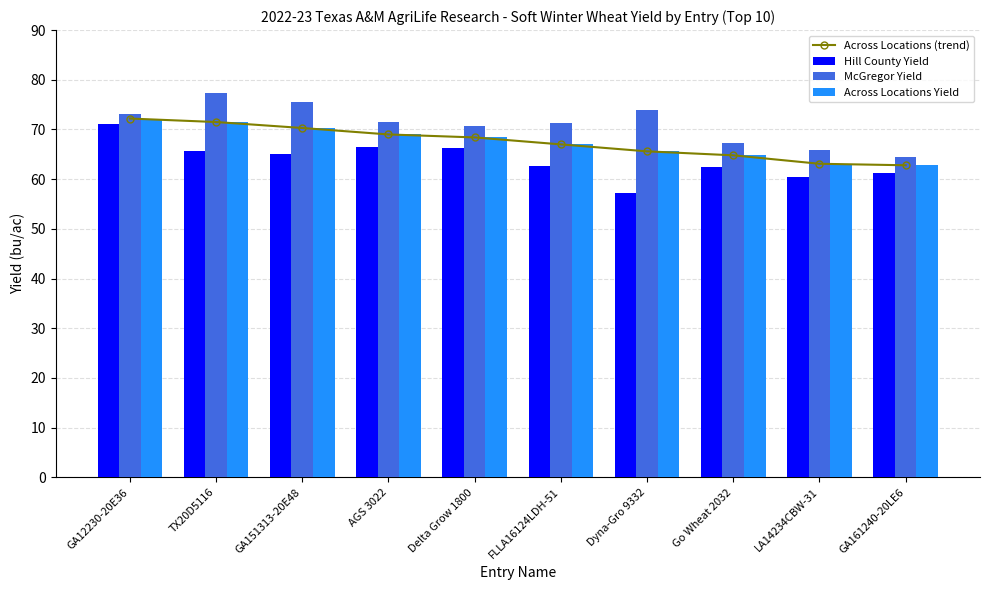

How many groups of bars are there?

10